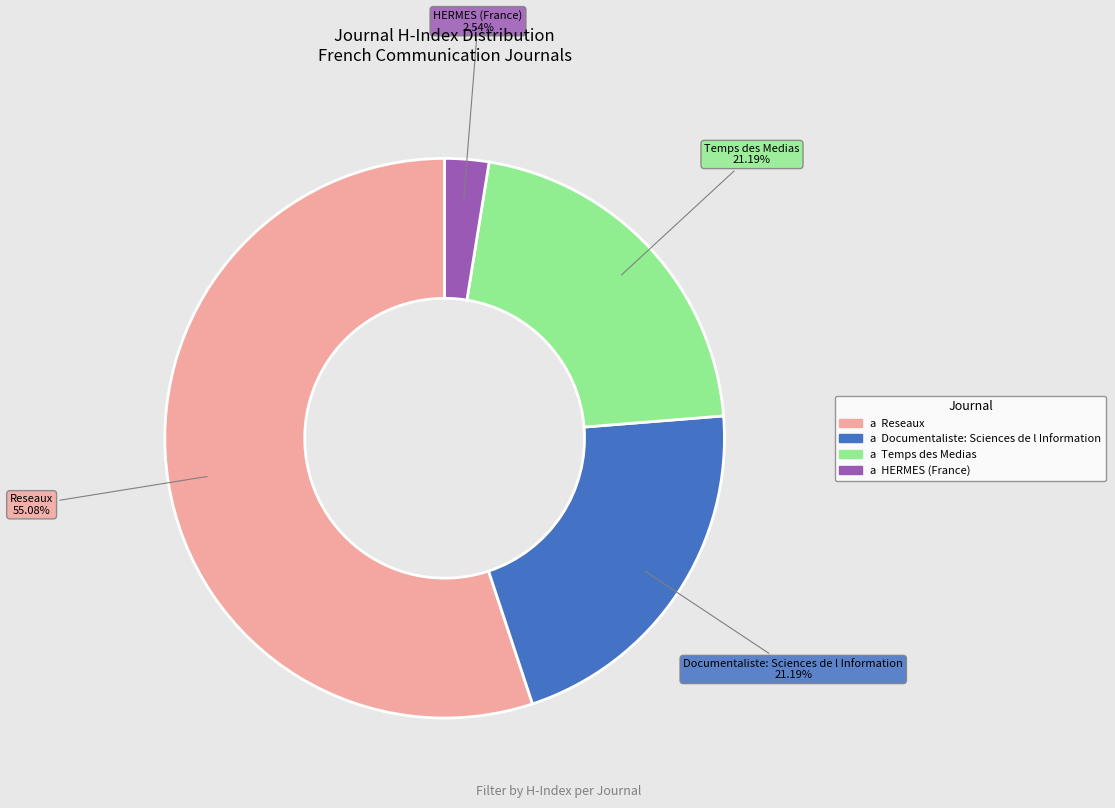

Does any single category account for the majority?

Yes